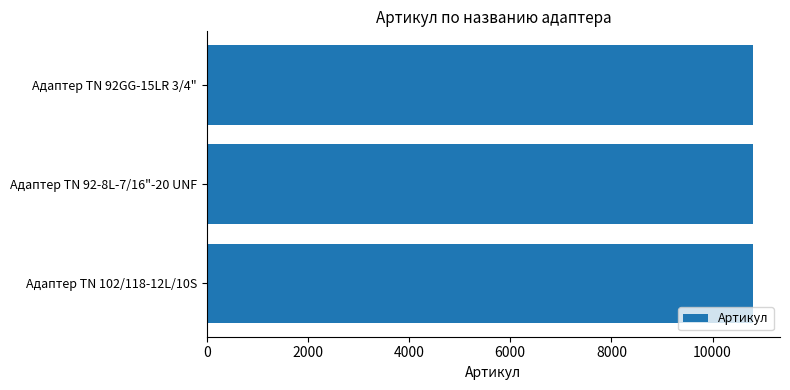

How many values are between 10793 and 10795?

3